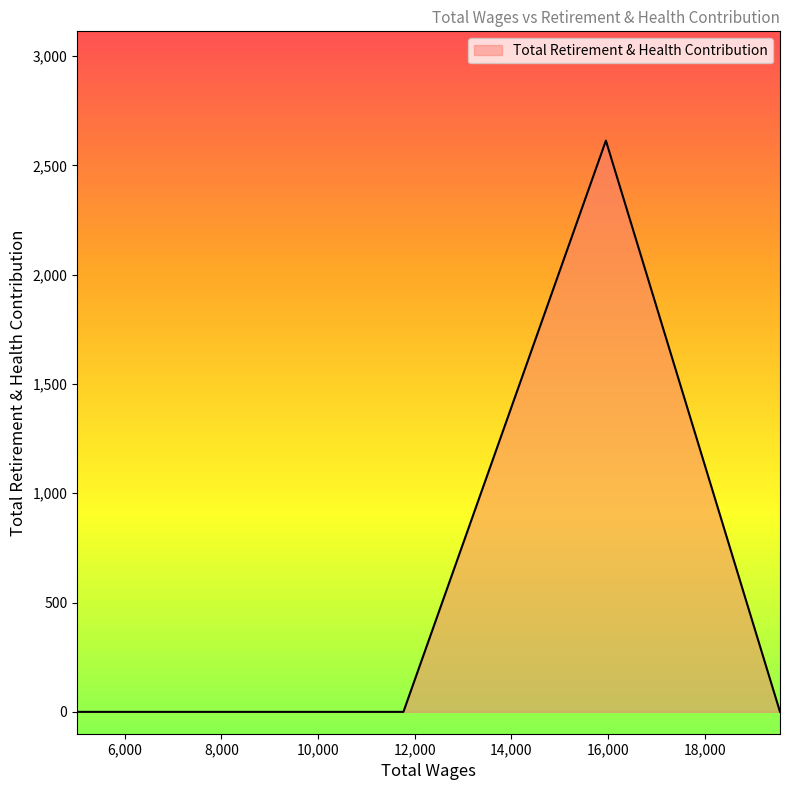

What is the greatest value displayed?

2613